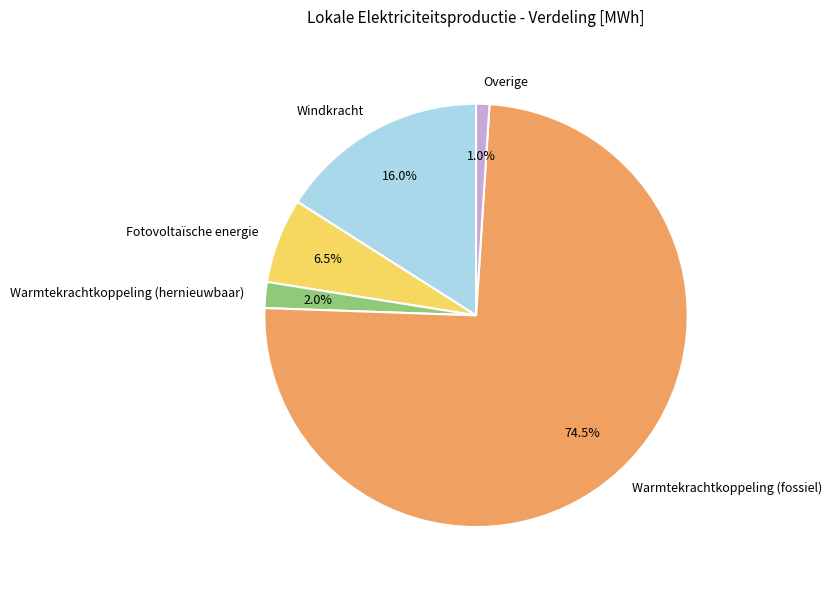

Rank the categories by value from lowest to highest.

Overige, Warmtekrachtkoppeling (hernieuwbaar), Fotovoltaïsche energie, Windkracht, Warmtekrachtkoppeling (fossiel)